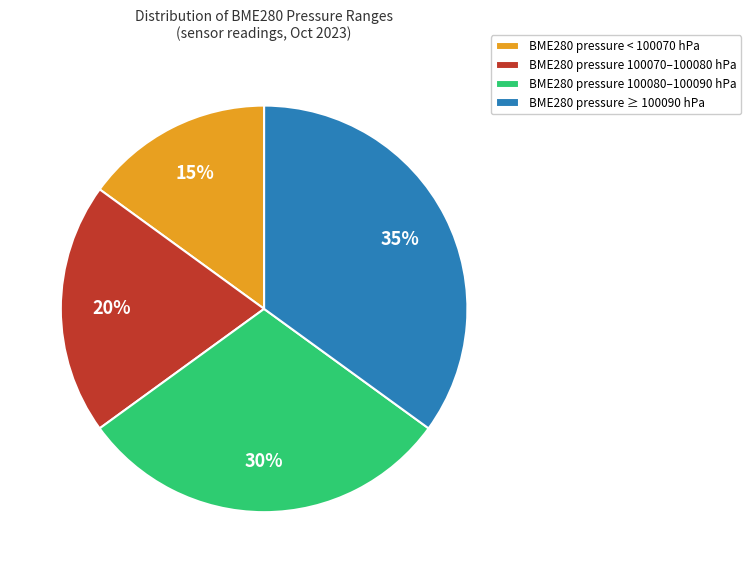

Does BME280 pressure 100080–100090 hPa account for over 50% of the chart?

No